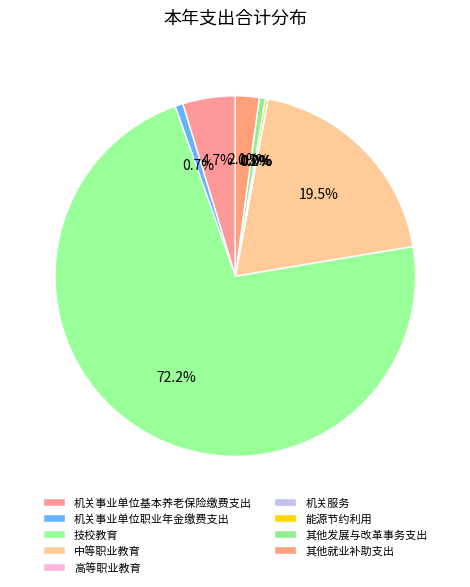

Which slice represents more than half of the pie?

技校教育